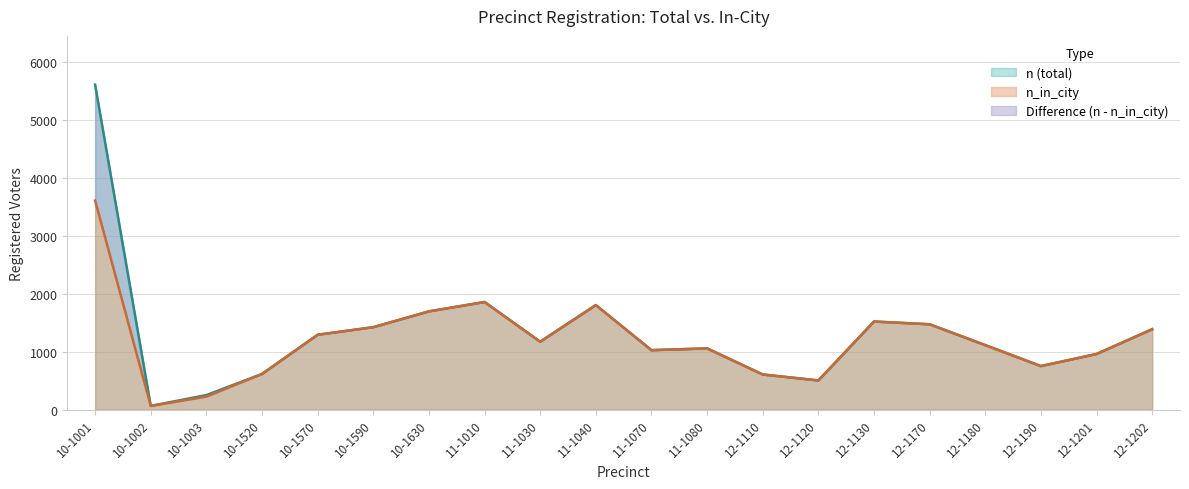

At which category does n reach its first local valley?

10-1002